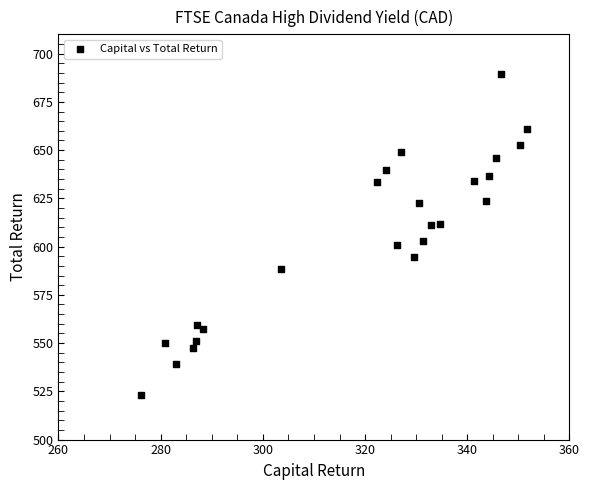

What Y value in the scatter plot is closest to 606?

603.2